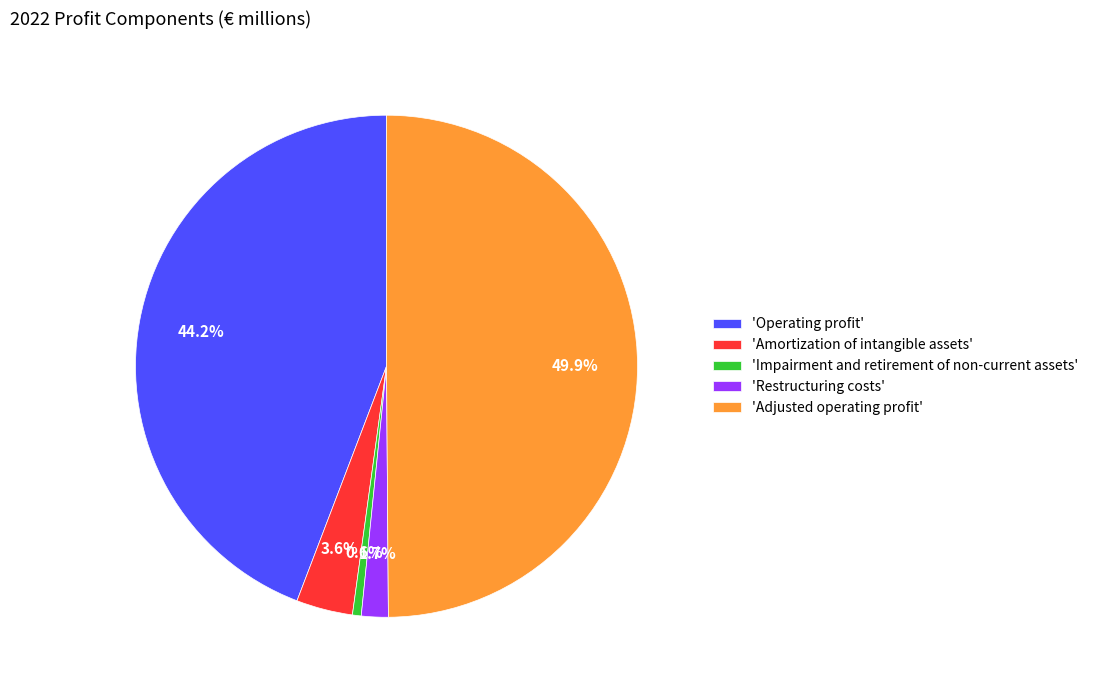

What is the ratio of the value at 'Restructuring costs' to the value at 'Amortization of intangible assets'?

0.5